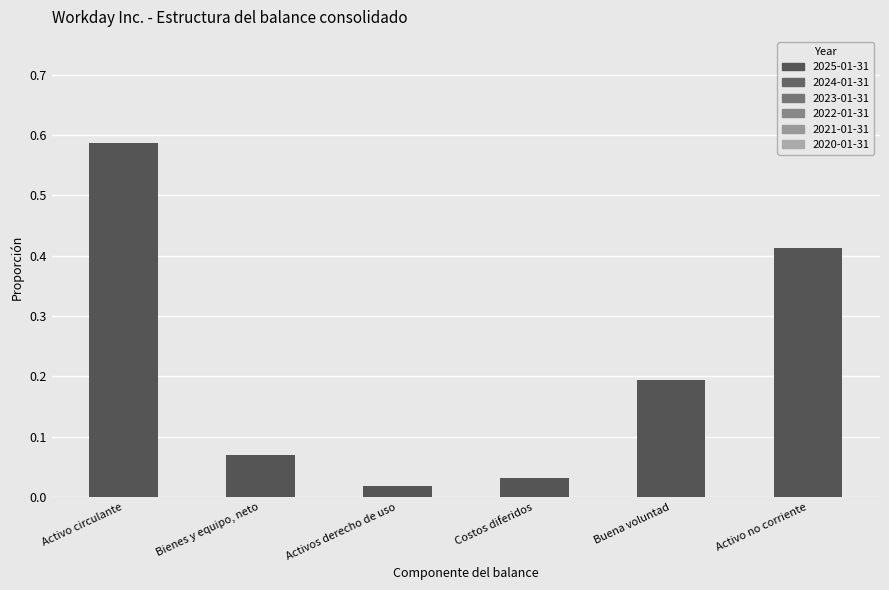

How many data points does each series have?

6